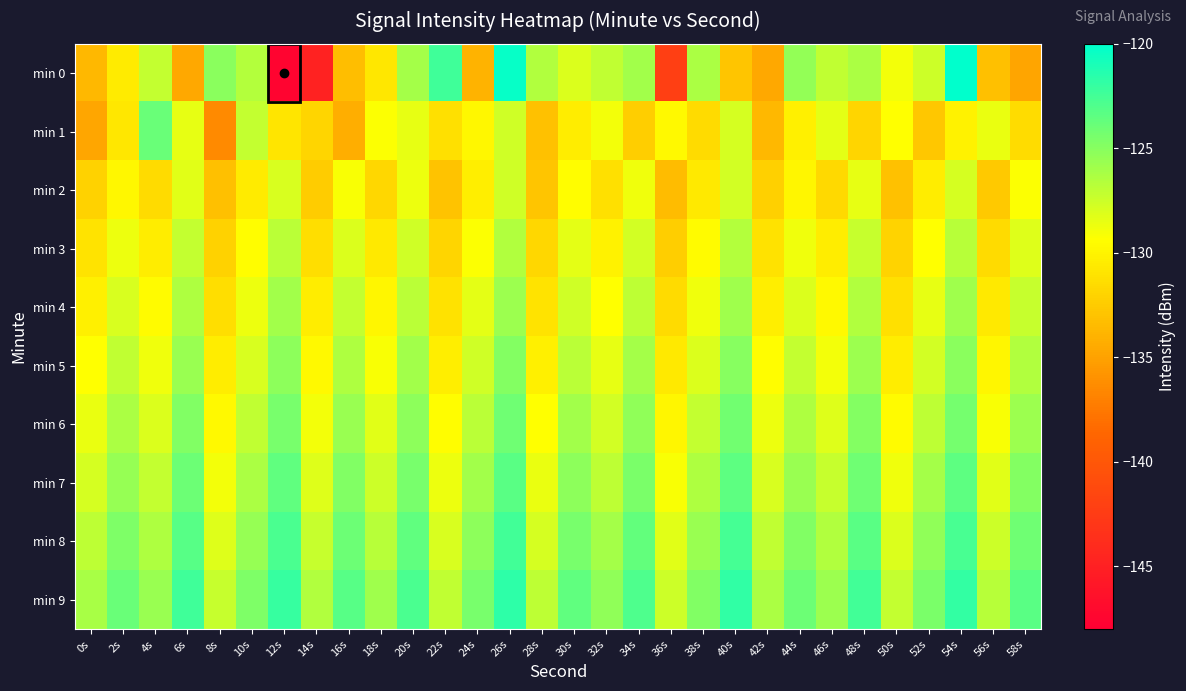

How many distinct data groups are displayed?

10